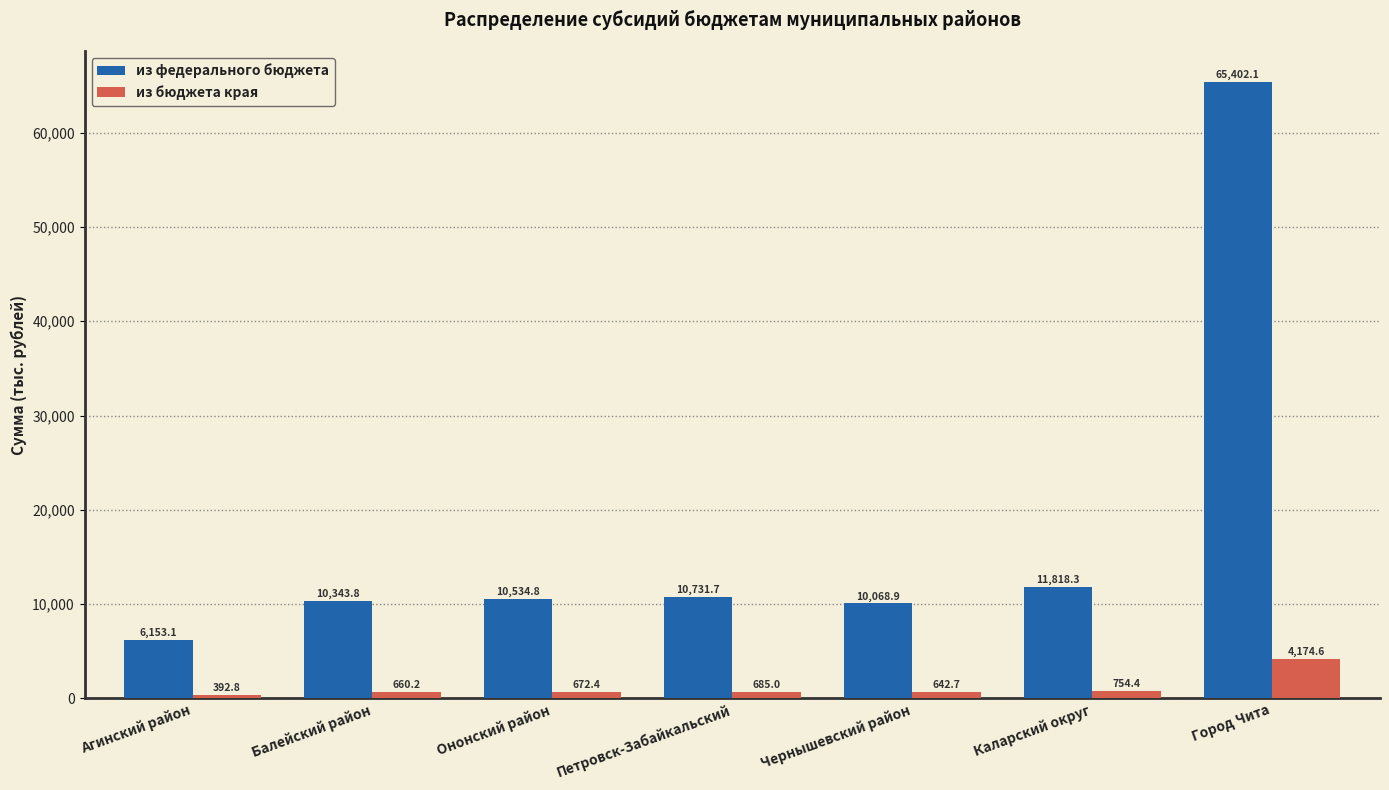

The value of из бюджета края at Агинский район is 392.8. True or false?

True